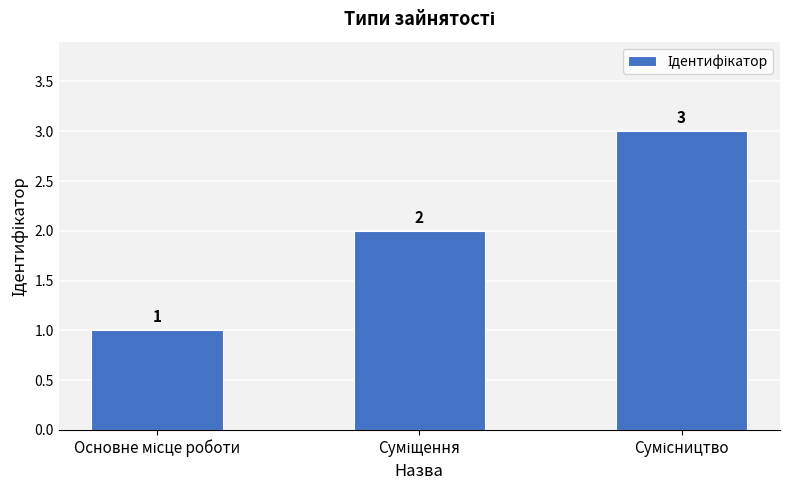

What is the sum of all values?

6